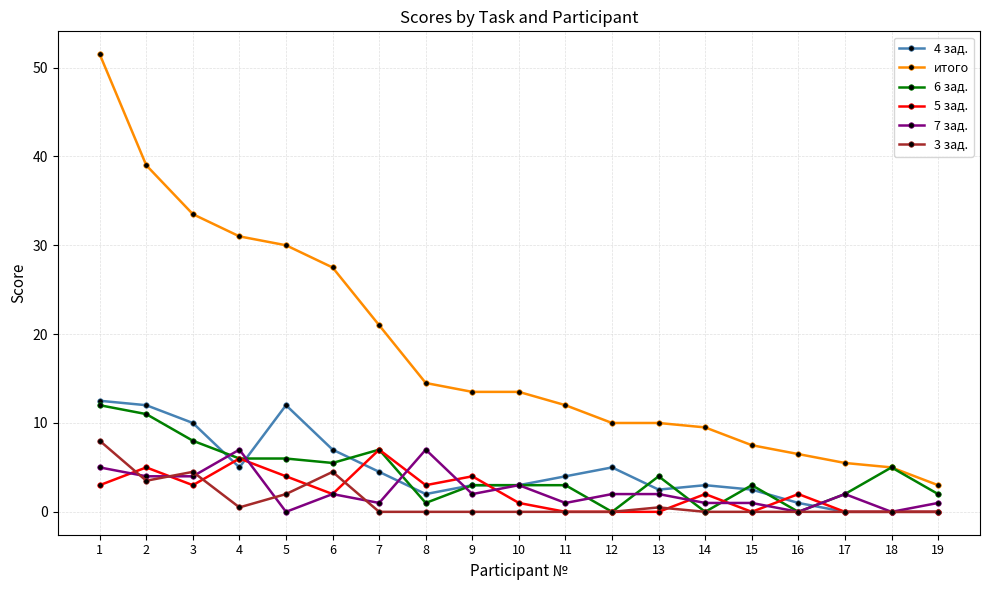

What is the difference between the second highest and second lowest values in the 3 зад. series?

4.5